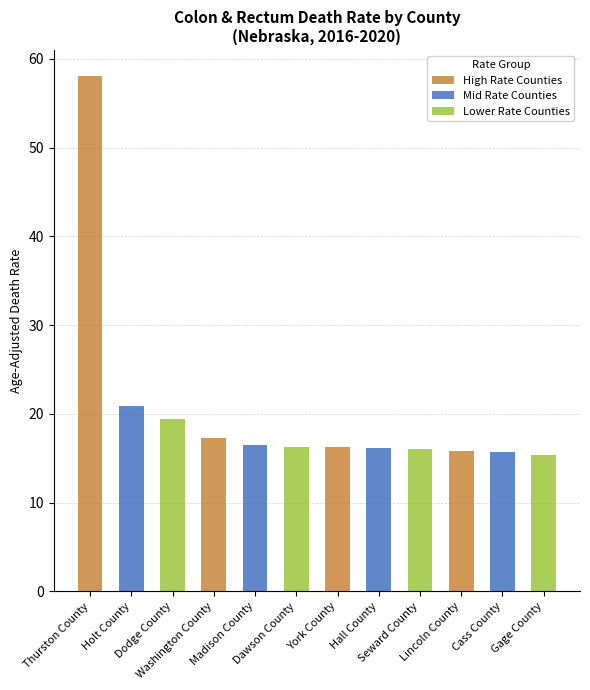

What is the label of the 9th bar from the left?

Seward County